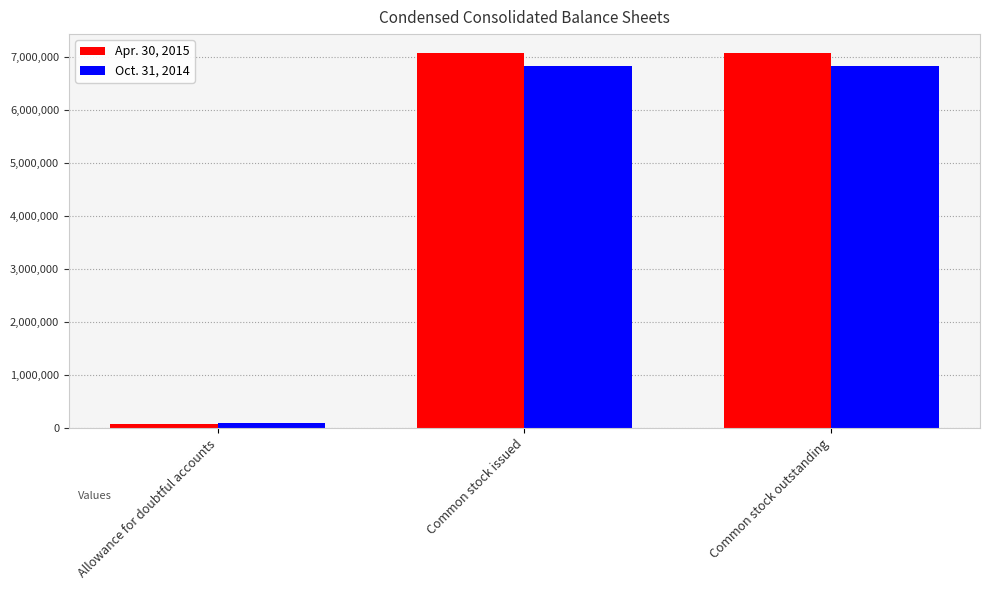

What is the approximate value of Oct. 31, 2014 at Common stock issued, to the nearest 50?

6839800